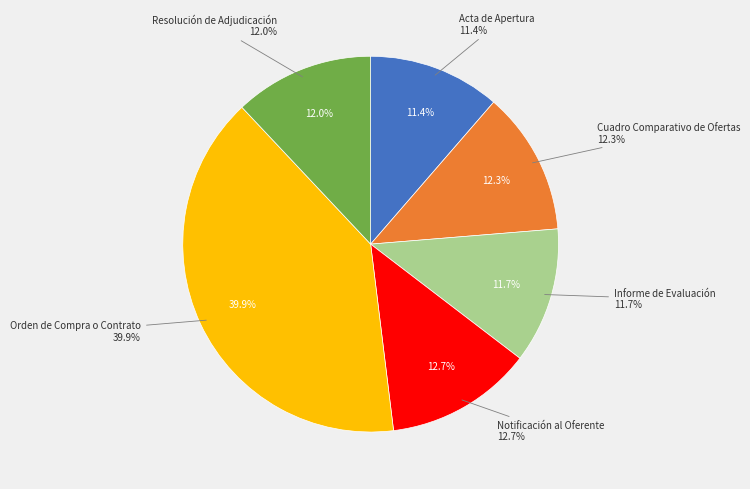

The Acta de Apertura slice represents 23% of the pie. True or false?

False